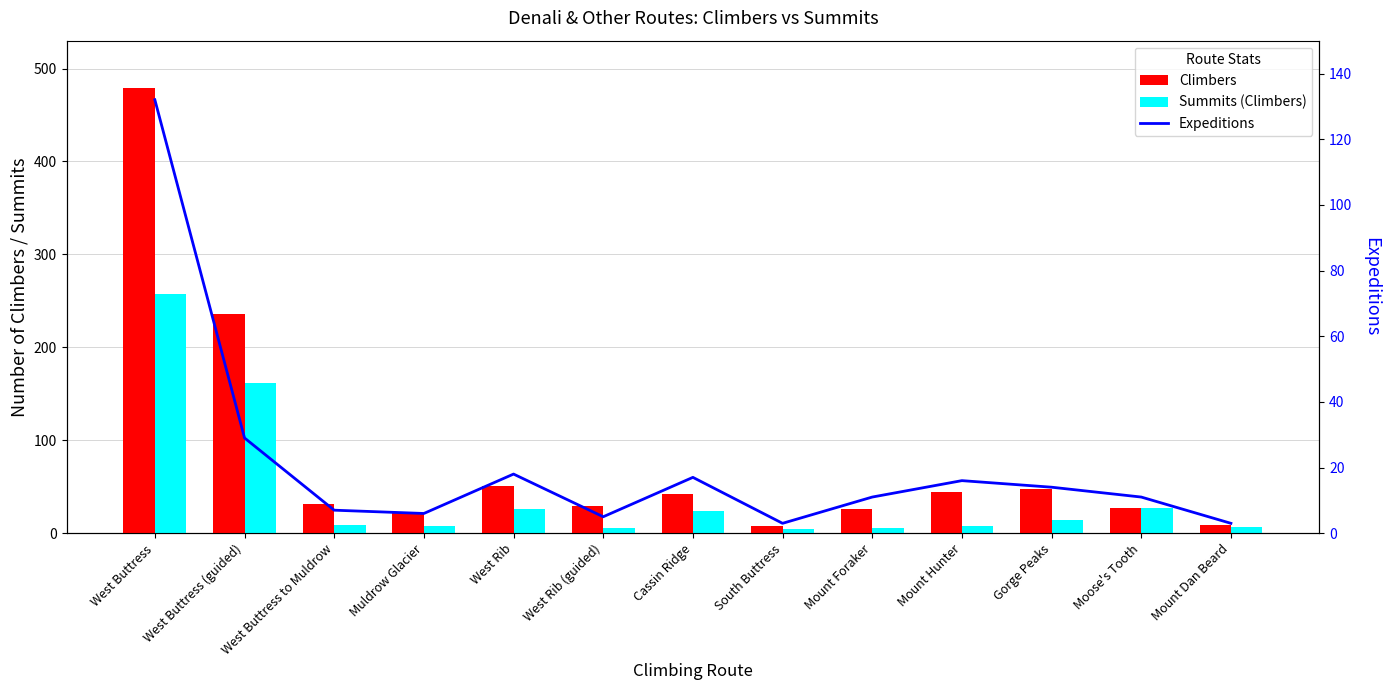

What is the lowest value of the Summits (Climbers) series?

4